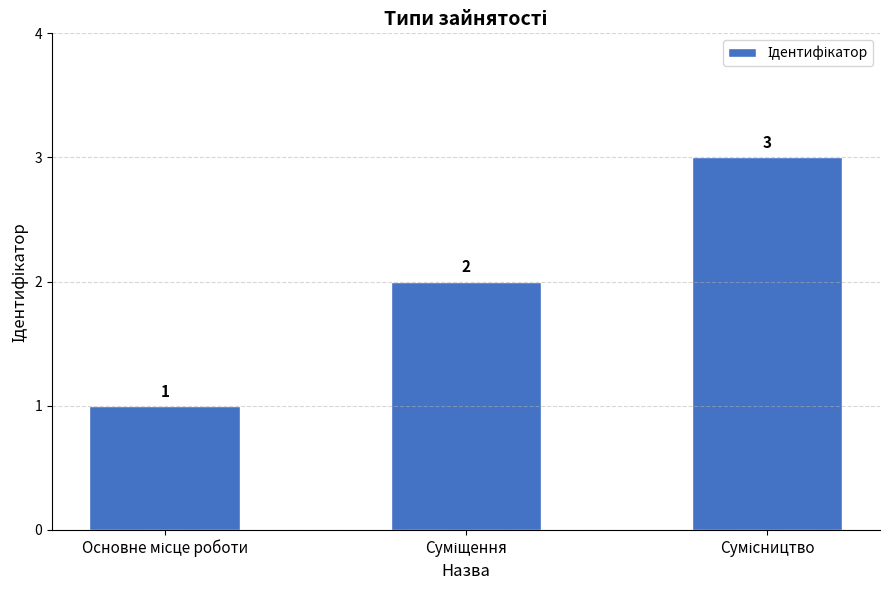

What is the maximum value shown in the chart?

3